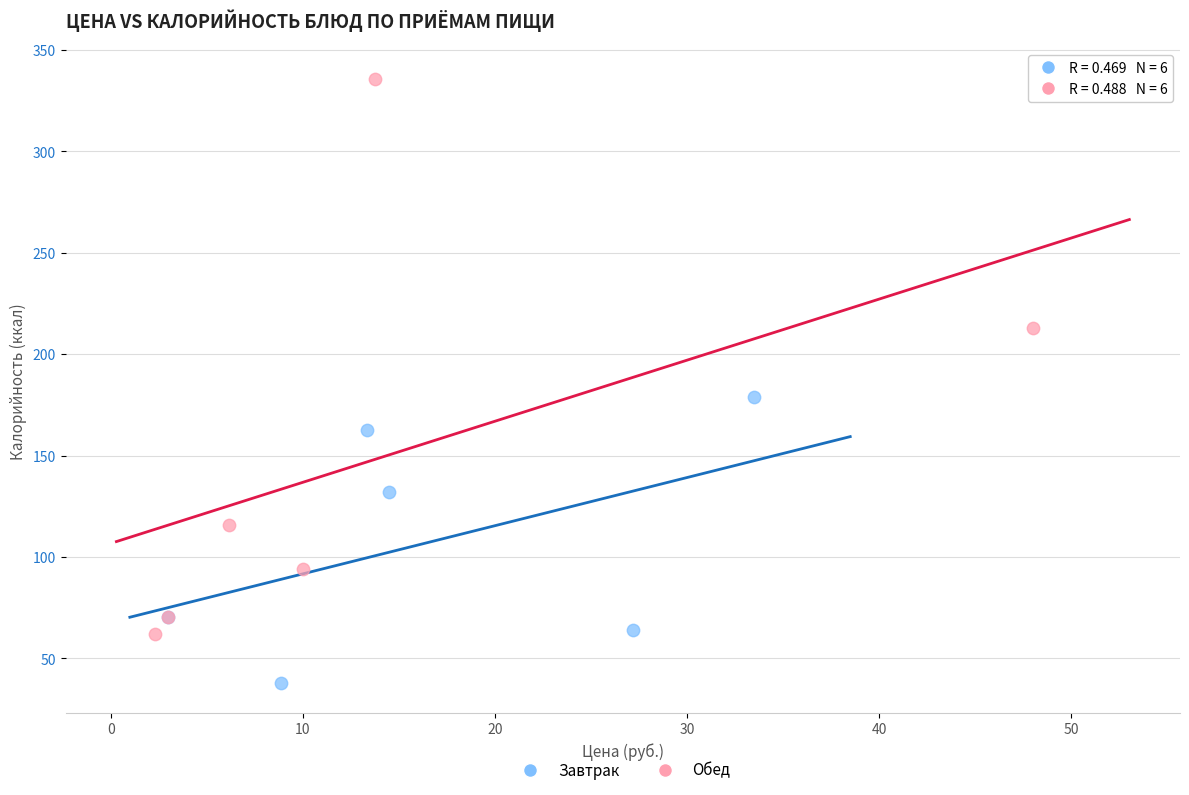

Which series has the widest spread of Y values?

Обед